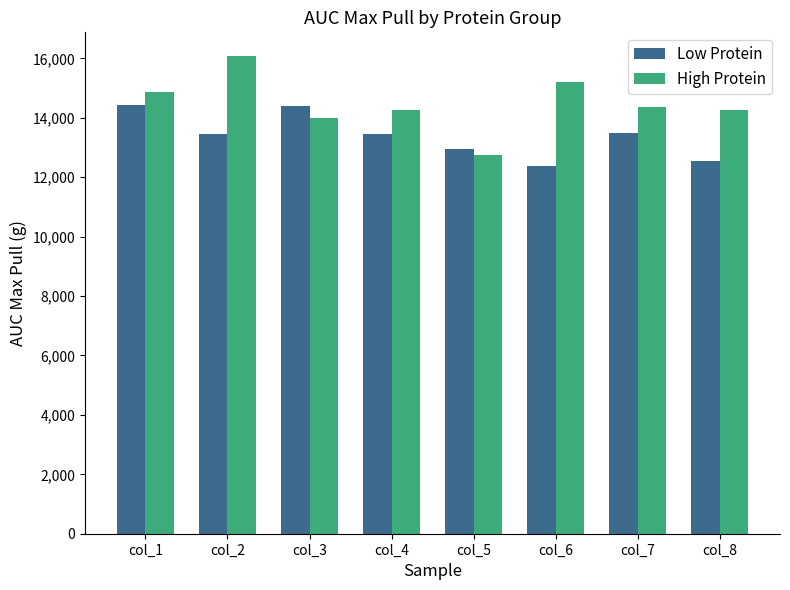

Which series has the largest total across all categories?

High Protein